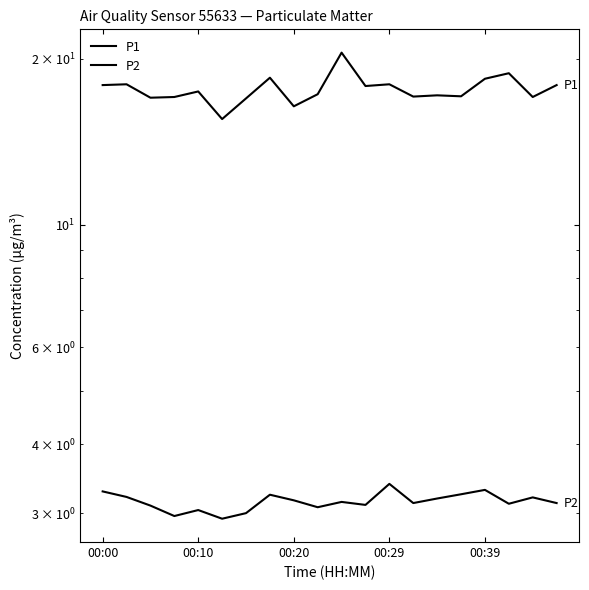

What are all the series names shown in the legend?

P1, P2